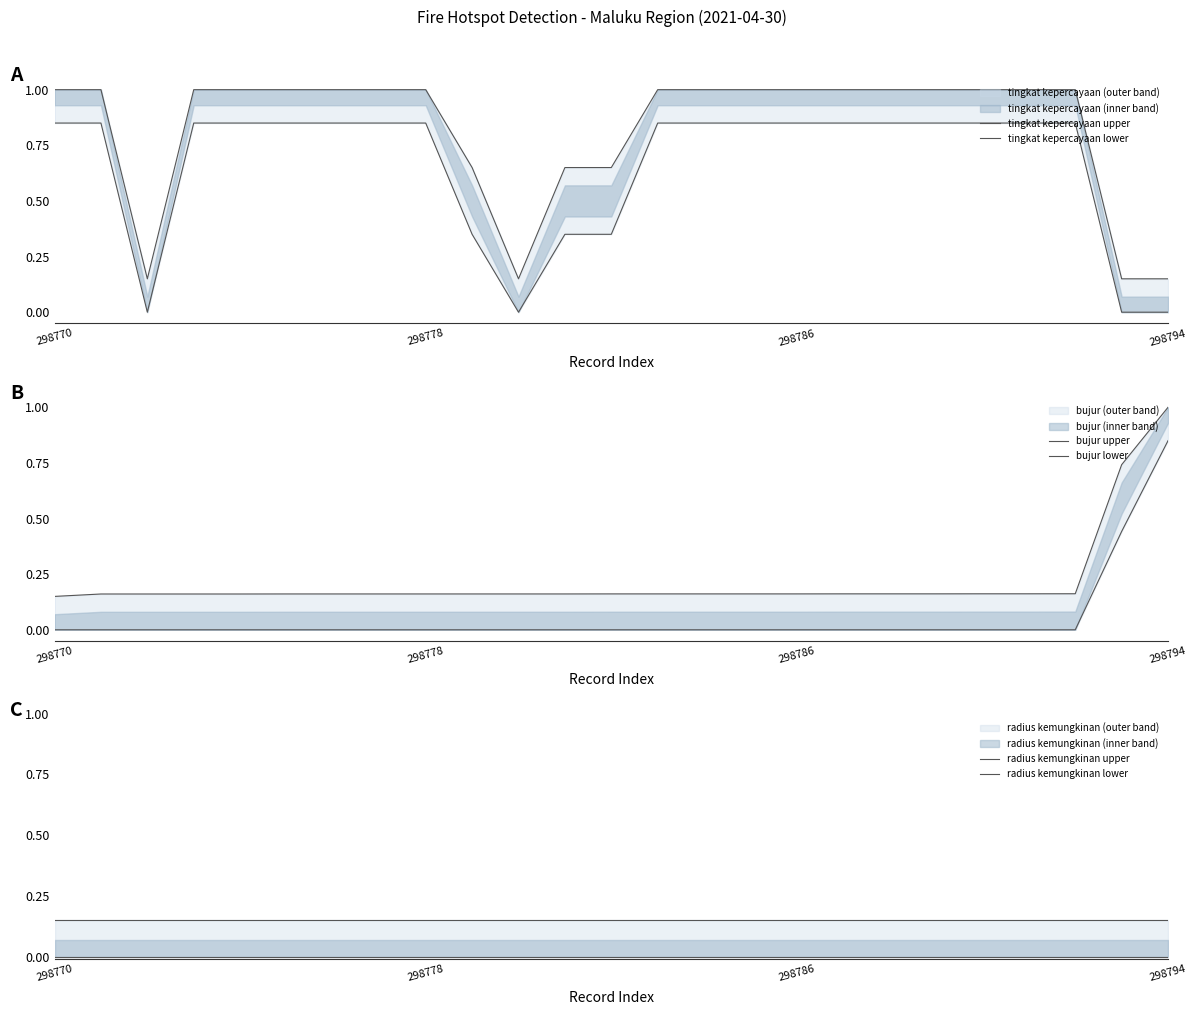

Reading left to right, what are all the values shown in this chart?

tingkat kepercayaan upper: 1.0	1.0	0.1	1.0	1.0	1.0	1.0	1.0	1.0	0.7	0.1	0.7	0.7	1.0	1.0	1.0	1.0	1.0	1.0	1.0	1.0	1.0	1.0	0.1	0.1
tingkat kepercayaan lower: 0.8	0.8	0.0	0.8	0.8	0.8	0.8	0.8	0.8	0.3	0.0	0.3	0.3	0.8	0.8	0.8	0.8	0.8	0.8	0.8	0.8	0.8	0.8	0.0	0.0
bujur upper: 0.1	0.2	0.2	0.2	0.2	0.2	0.2	0.2	0.2	0.2	0.2	0.2	0.2	0.2	0.2	0.2	0.2	0.2	0.2	0.2	0.2	0.2	0.2	0.7	1.0
bujur lower: 0.0	0.0	0.0	0.0	0.0	0.0	0.0	0.0	0.0	0.0	0.0	0.0	0.0	0.0	0.0	0.0	0.0	0.0	0.0	0.0	0.0	0.0	0.0	0.4	0.8
radius kemungkinan upper: 0.1	0.1	0.1	0.1	0.1	0.1	0.1	0.1	0.1	0.1	0.1	0.1	0.1	0.1	0.1	0.1	0.1	0.1	0.1	0.1	0.1	0.1	0.1	0.1	0.1
radius kemungkinan lower: 0.0	0.0	0.0	0.0	0.0	0.0	0.0	0.0	0.0	0.0	0.0	0.0	0.0	0.0	0.0	0.0	0.0	0.0	0.0	0.0	0.0	0.0	0.0	0.0	0.0